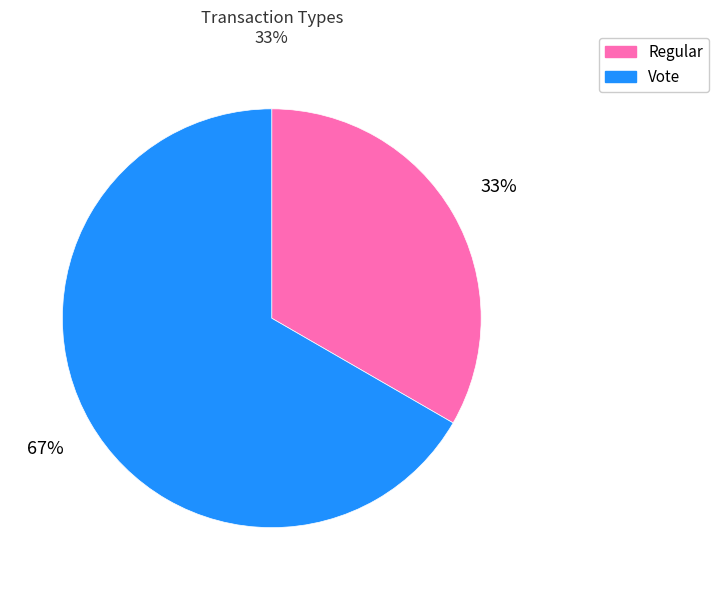

What is the largest slice in the pie chart?

Vote